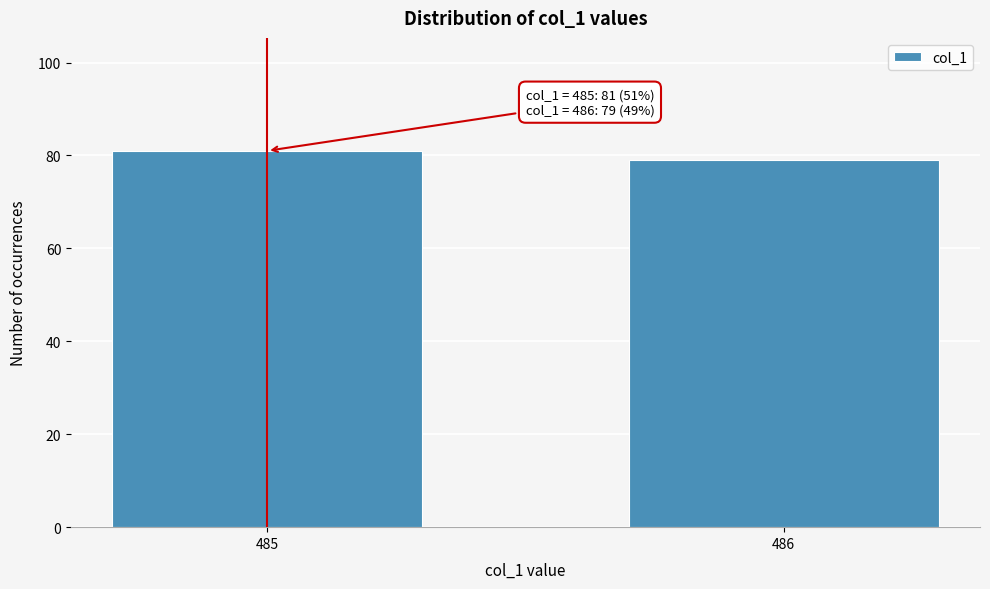

Reading left to right, extract all data points from this chart.

485=81	486=79